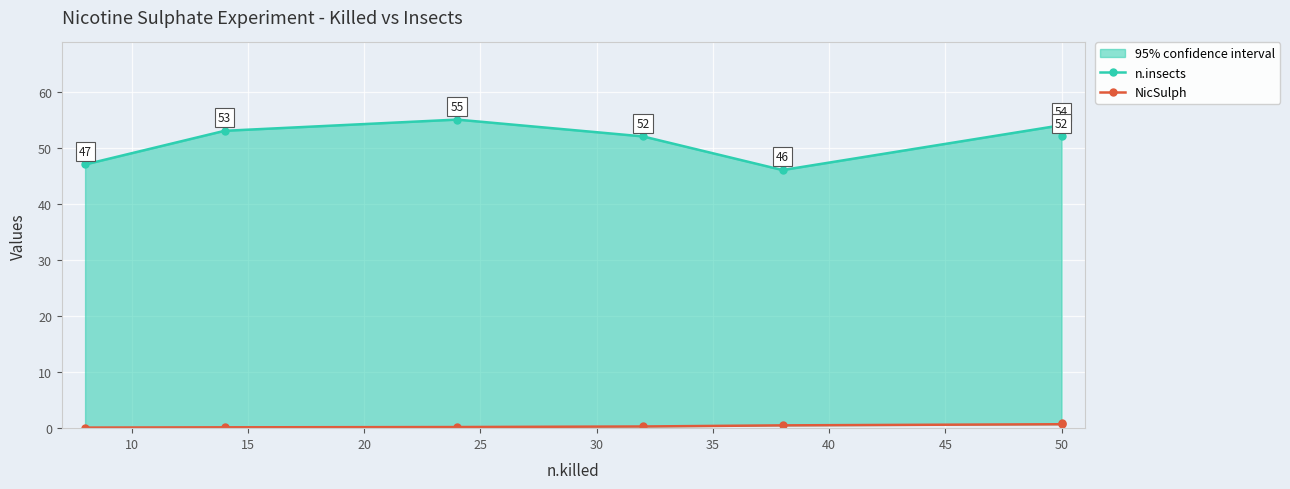

True or false: n.insects and NicSulph intersect in this chart.

False